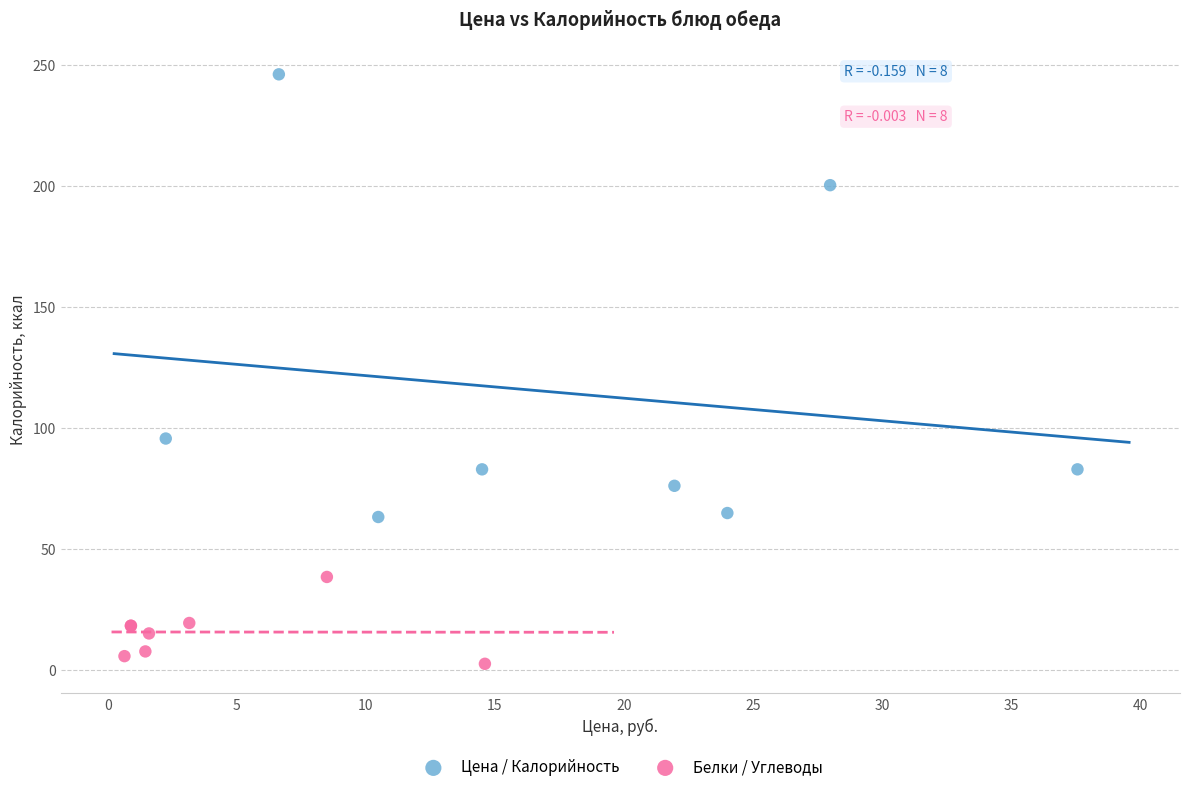

Which series has the widest spread of Y values?

Цена / Калорийность